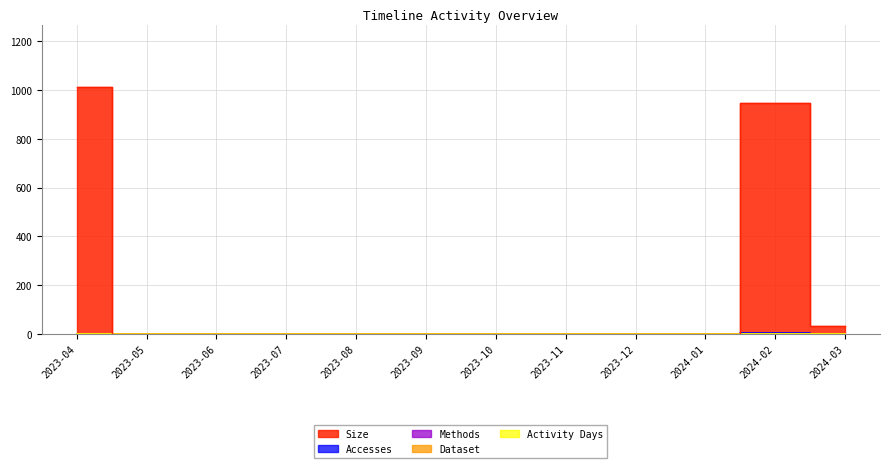

True or false: Accesses and Methods cross at least once.

False